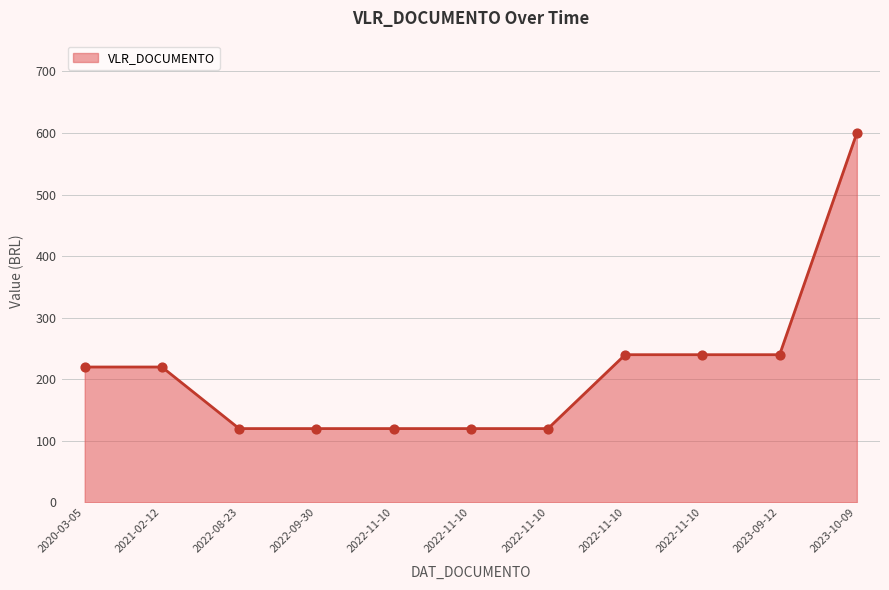

Approximately how many times larger is the value at 2023-09-12 compared to 2023-10-09?

0.4